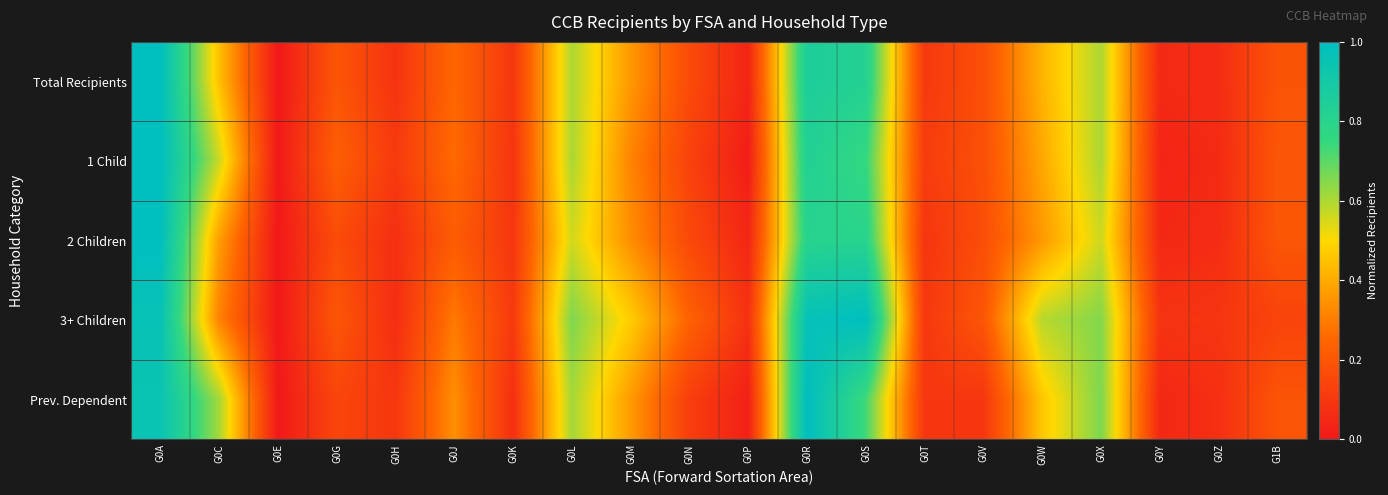

Which category has the lowest value across all series?

G0E